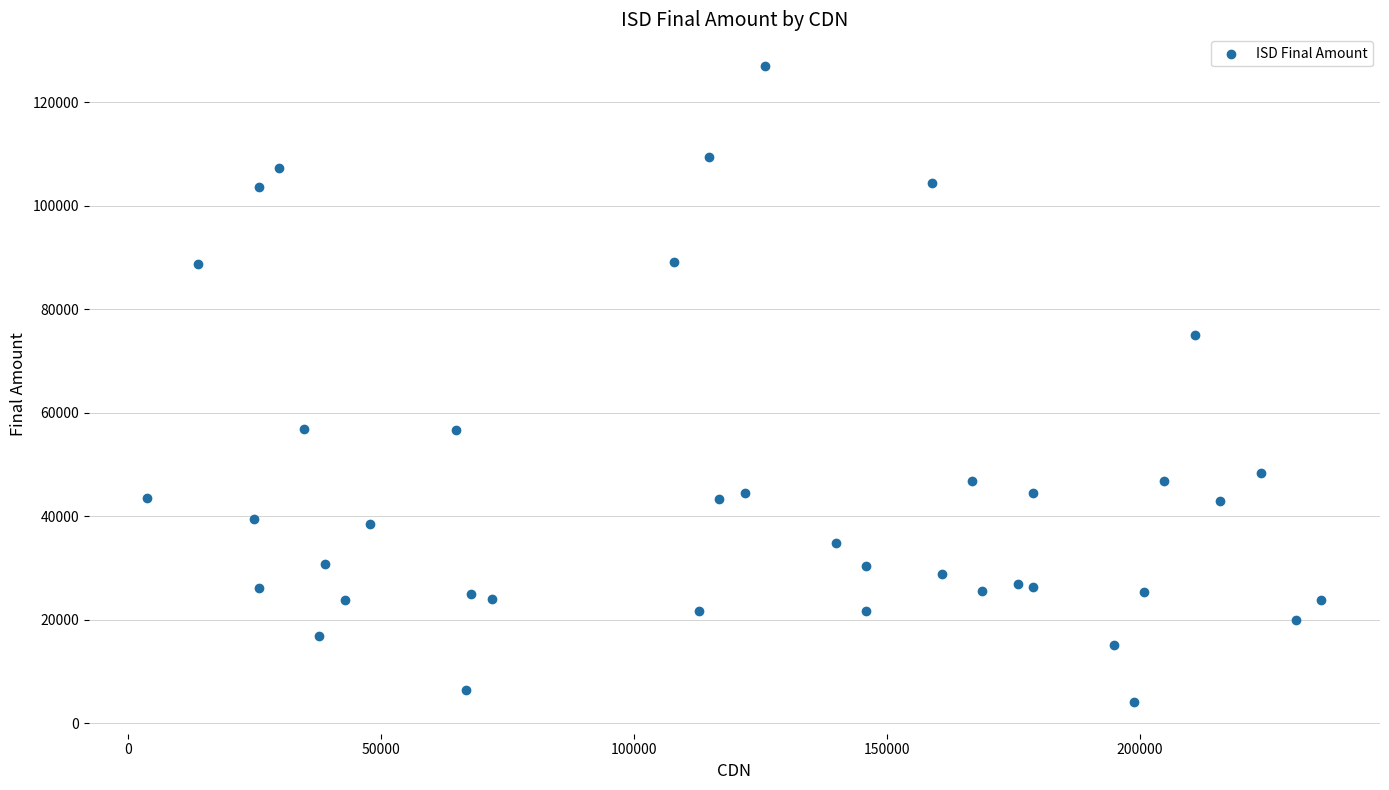

What is the range of Y values (max minus min)?

122895